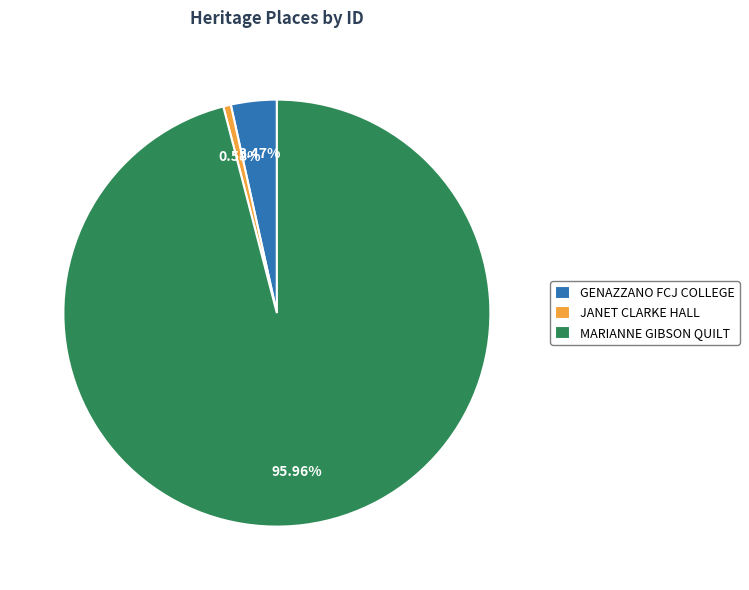

Which category has the biggest portion of the pie?

MARIANNE GIBSON QUILT